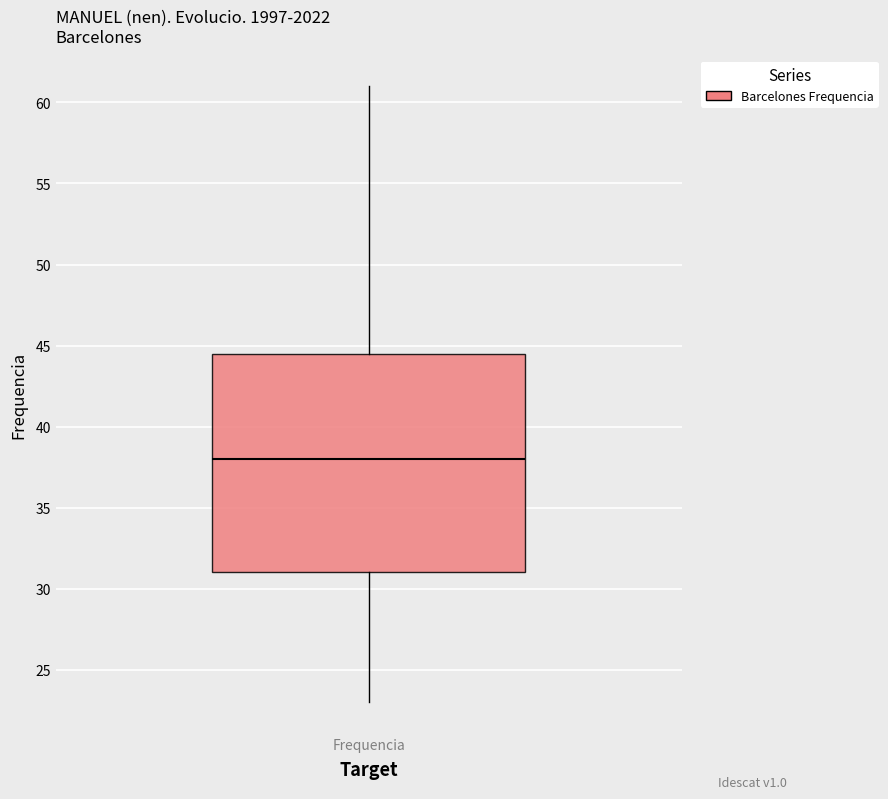

Transcribe this box plot: give where the median line is, the range the box spans, and where the two whiskers end, as read against the y-axis. The values are not printed on the chart, so give them approximately, as read against the axis.

median 38.0, box 31.0 to 44.5, whiskers 23.0 to 61.0